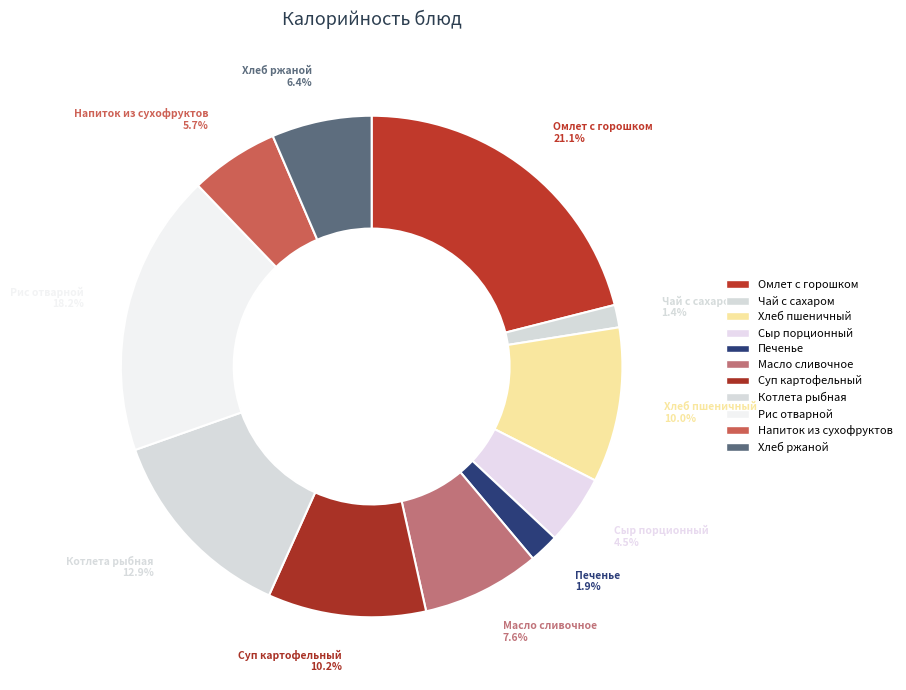

Approximately how many times larger is the value at Хлеб ржаной compared to Сыр порционный?

1.4